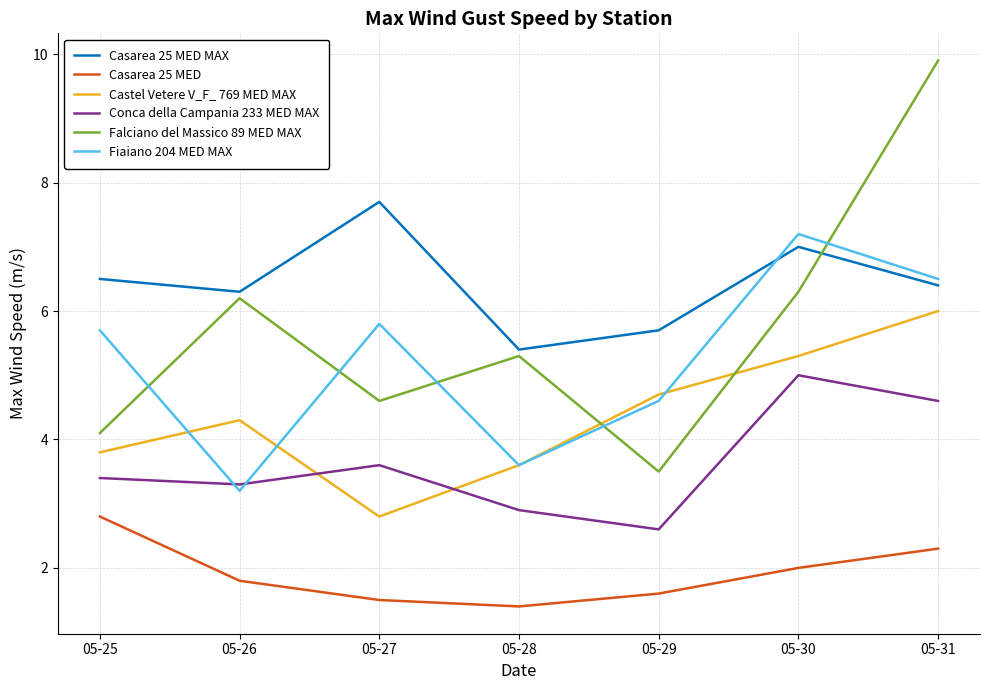

Rank the series by their maximum value, from lowest to highest.

Casarea 25 MED, Conca della Campania 233 MED MAX, Castel Vetere V_F_ 769 MED MAX, Fiaiano 204 MED MAX, Casarea 25 MED MAX, Falciano del Massico 89 MED MAX